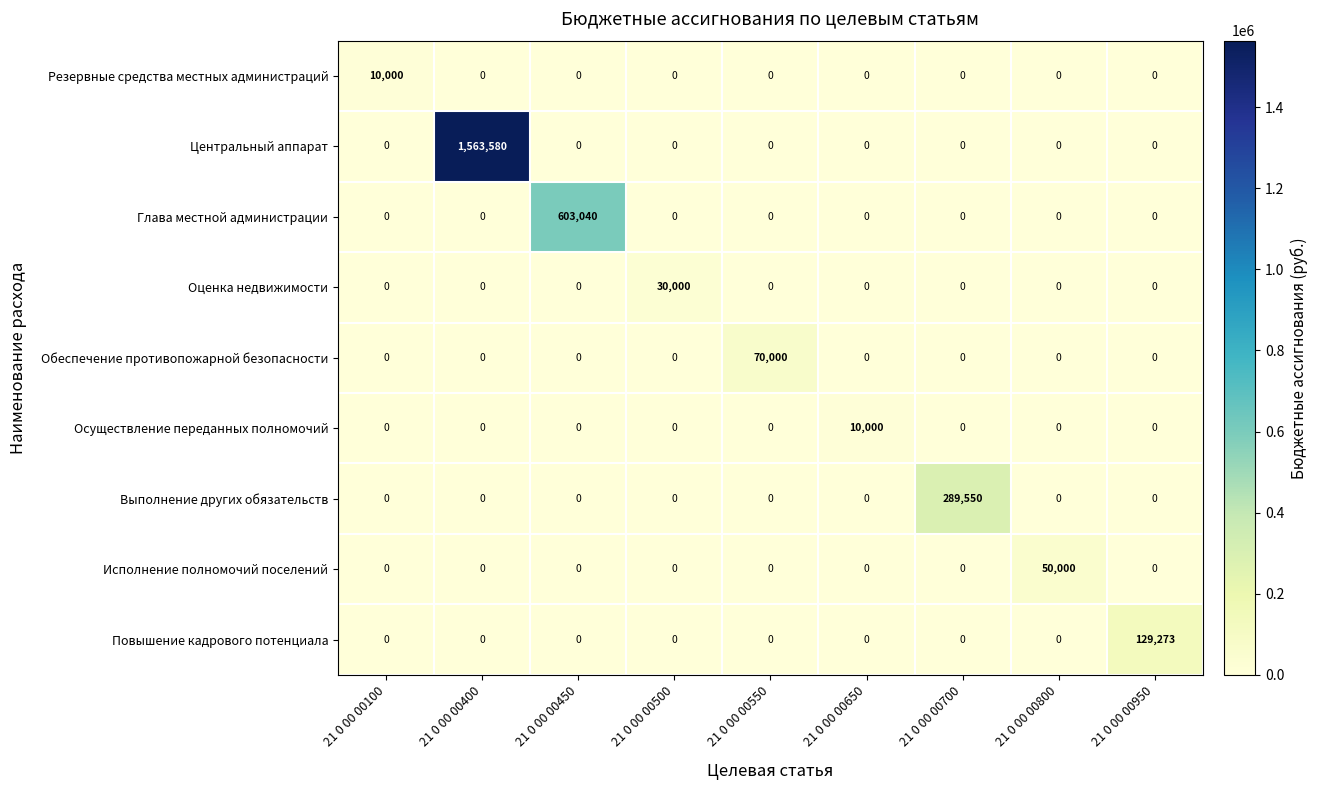

True or false: Выполнение других обязательств has a value of 0 at 21 0 00 00800.

True